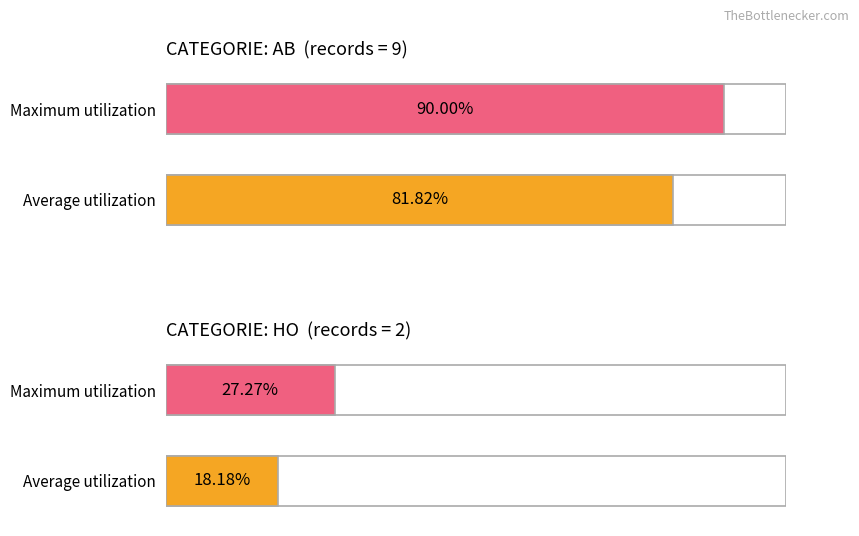

How many categories are shown in the chart?

2